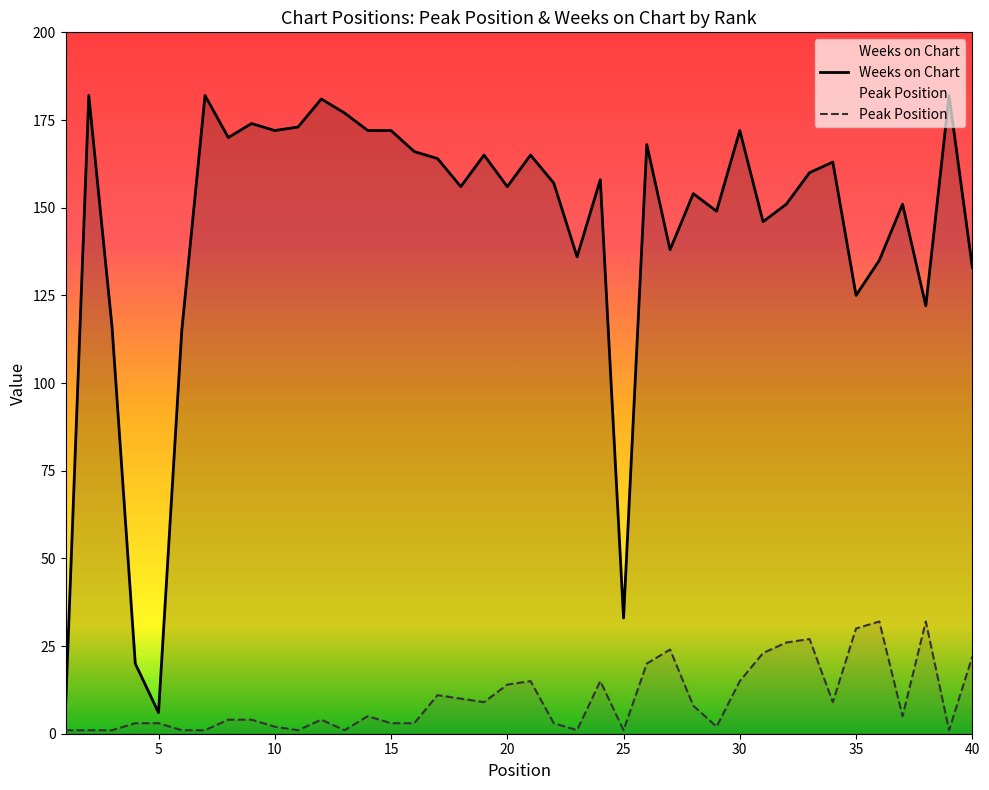

Which series has the largest range (max minus min)?

Weeks on Chart